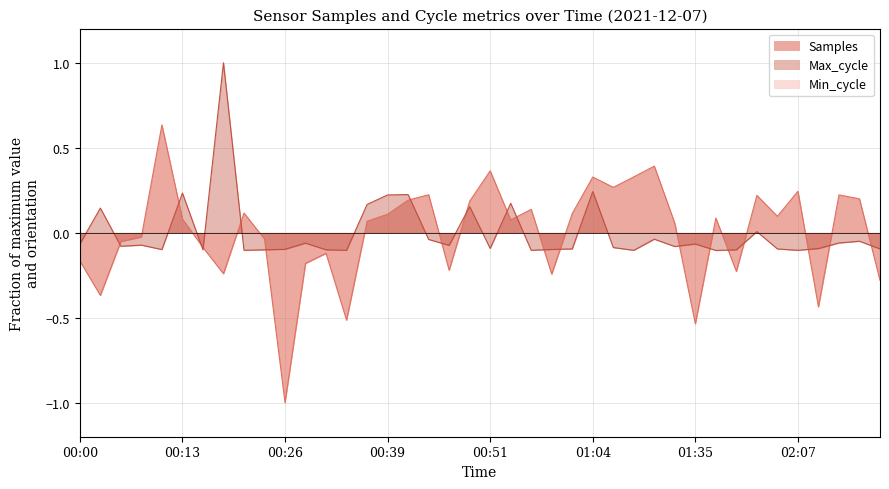

The Samples series shows 0.1 at 01:29. True or false?

False